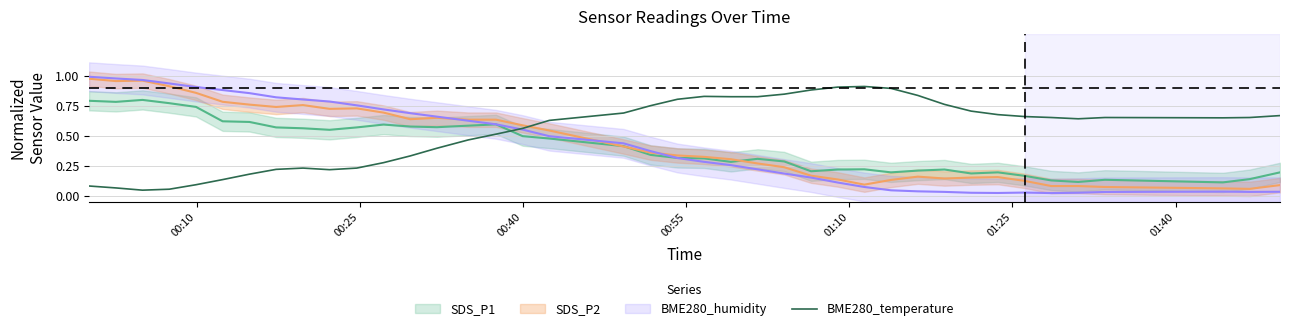

Is this an area chart (filled region under the line)?

No